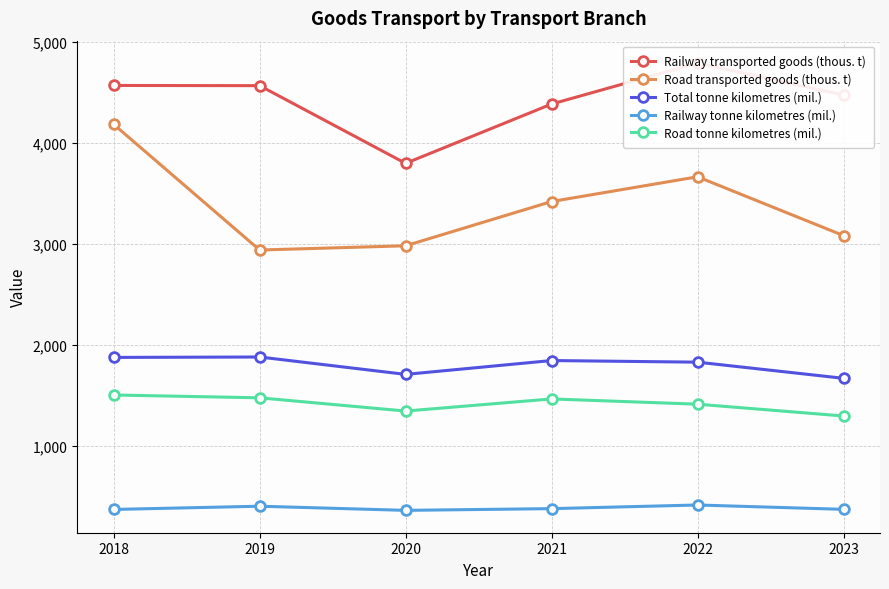

What is the total value across all series at 2019?

11269